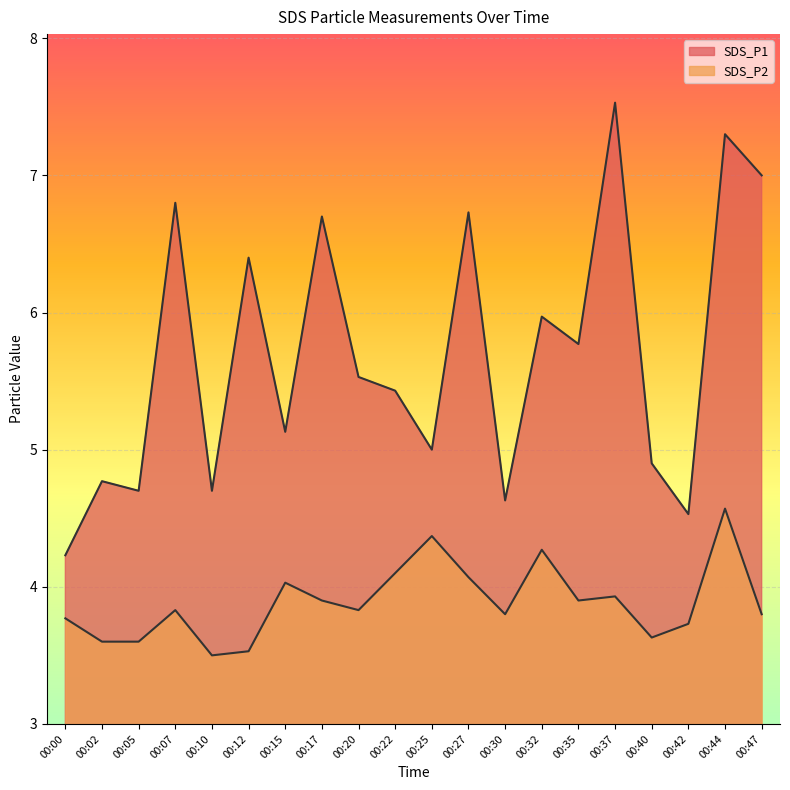

Where is the first local maximum for SDS_P1?

00:02